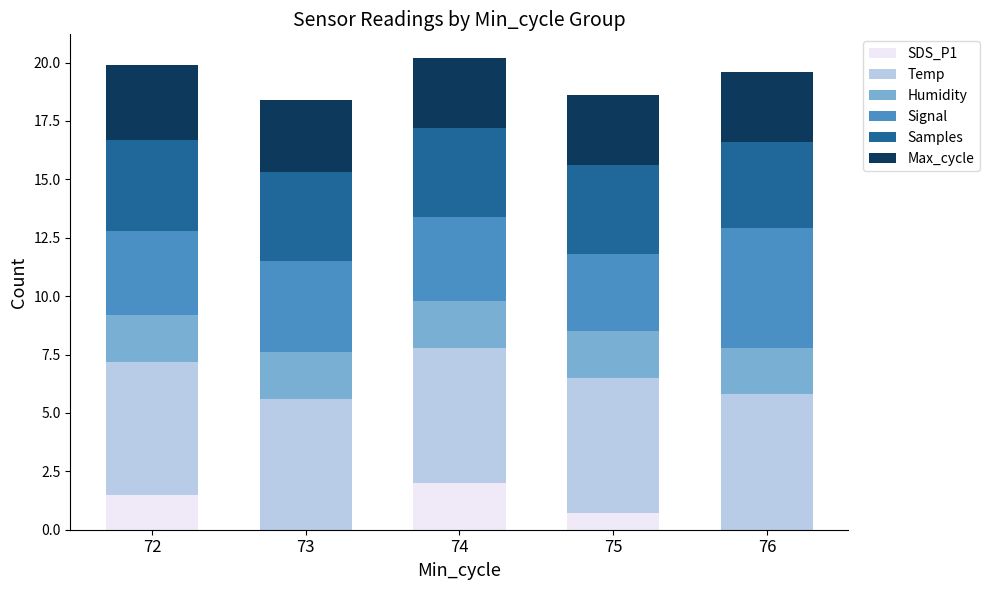

Count the number of data series in this chart.

6